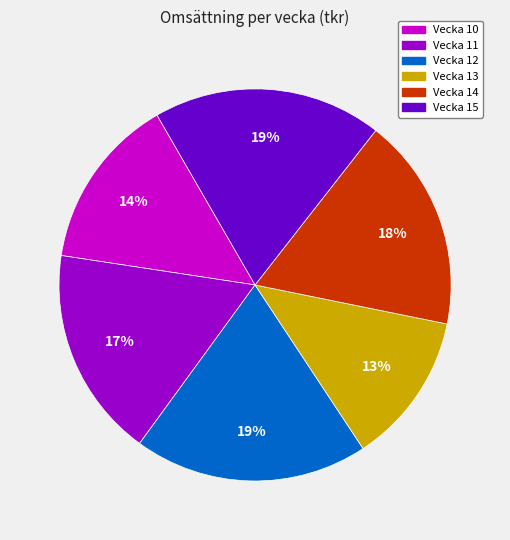

To the nearest percent, what percentage of the pie is Vecka 13?

13%